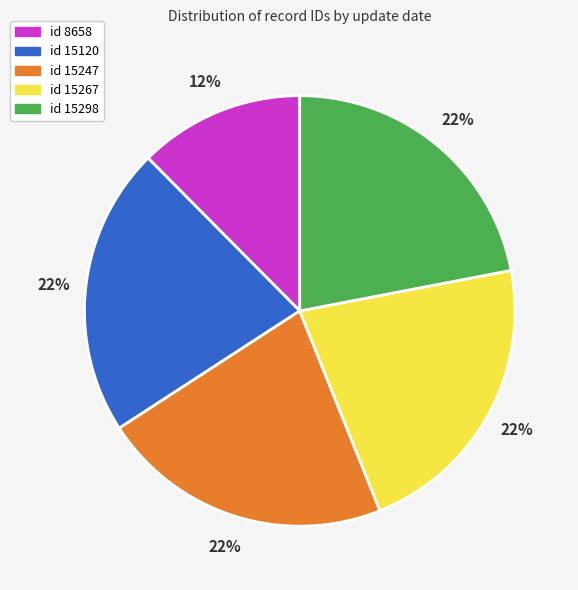

To the nearest percent, what is the difference between the id 15298 and id 8658 slice percentages?

10%